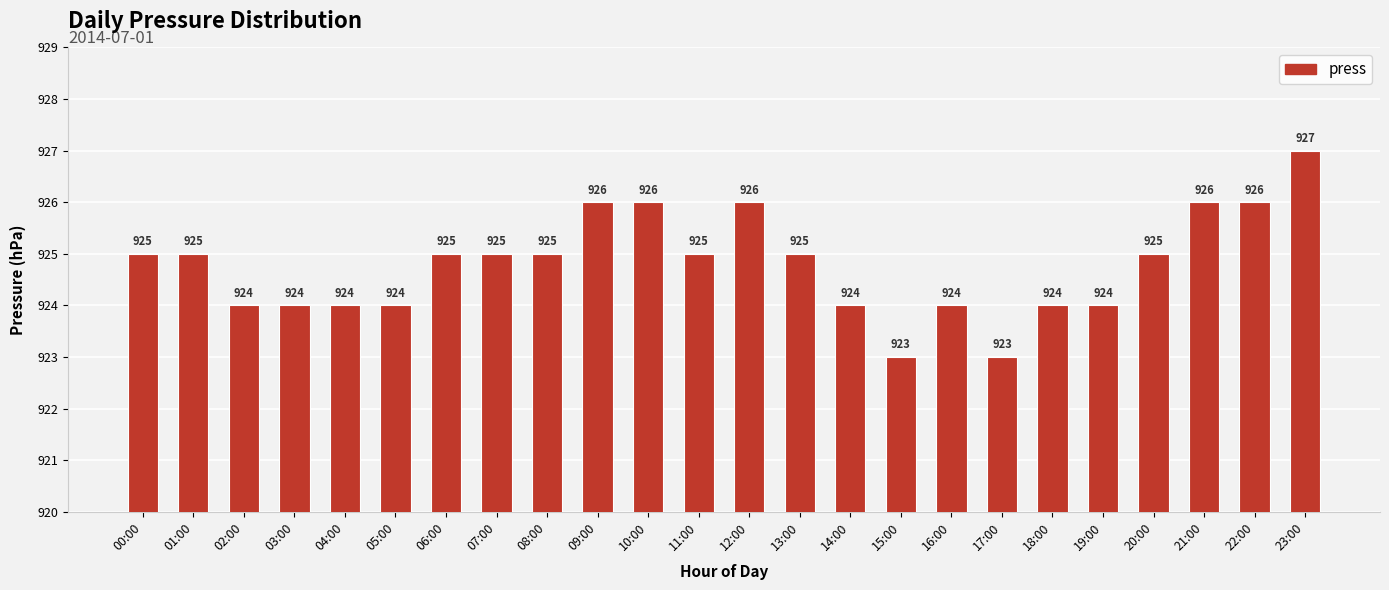

True or false: the data shows 1442 at 05:00.

False